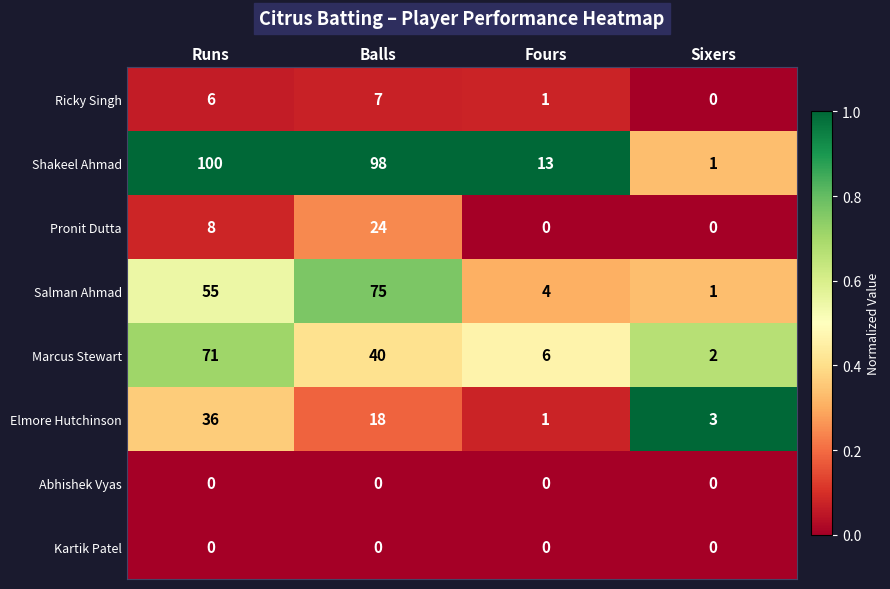

The Elmore Hutchinson series shows 0 at Fours. True or false?

False